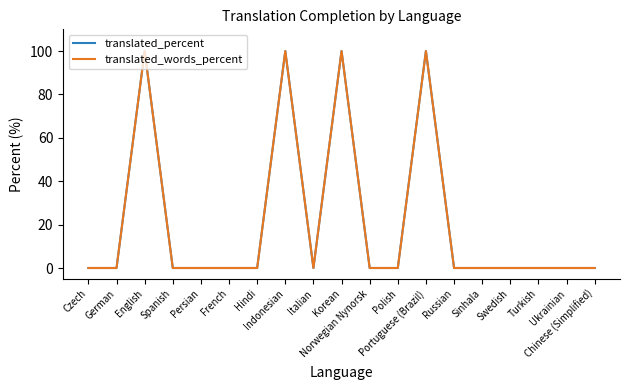

Is this an area chart (filled region under the line)?

No